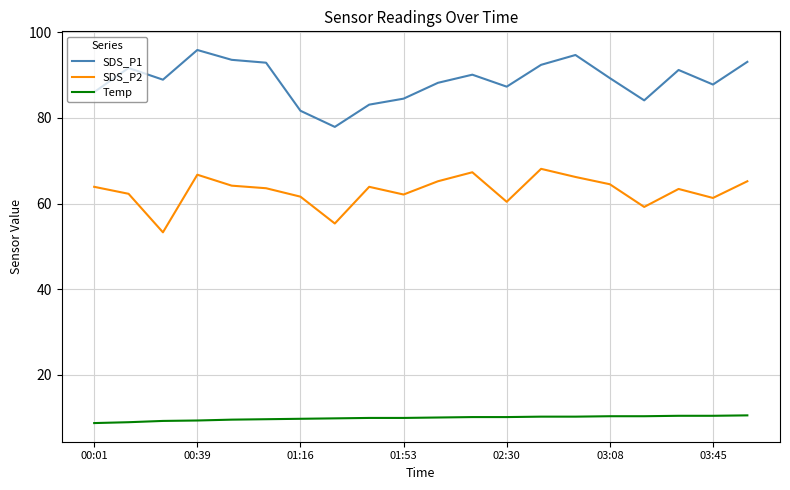

What are all the series names shown in the legend?

SDS_P1, SDS_P2, Temp